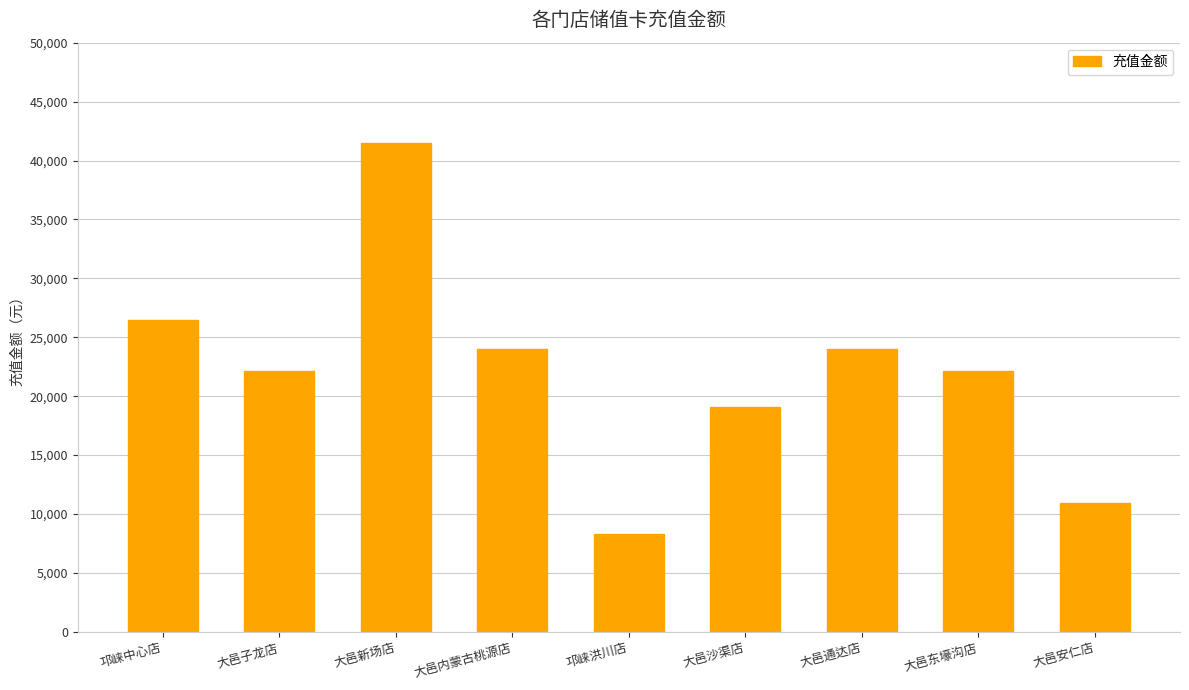

What is the change in value from 邛崃中心店 to 大邑内蒙古桃源店?

-2450